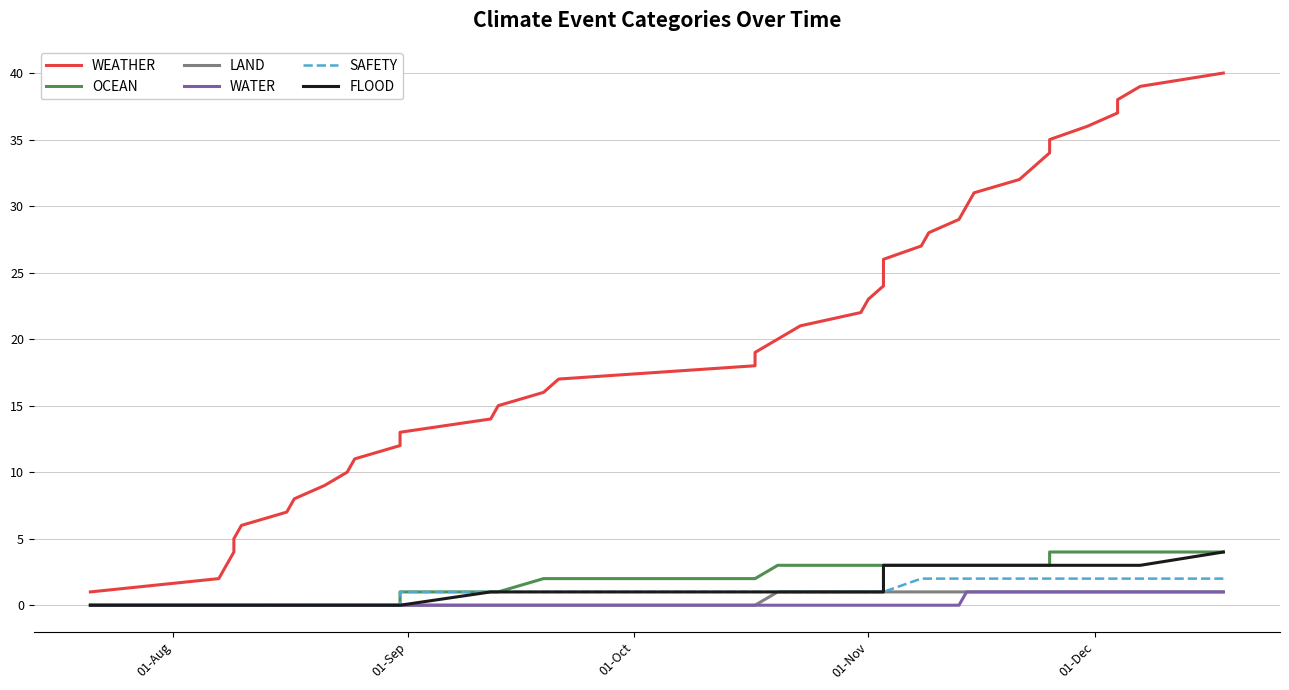

True or false: WEATHER has a value of 1 at 01-Sep.

False